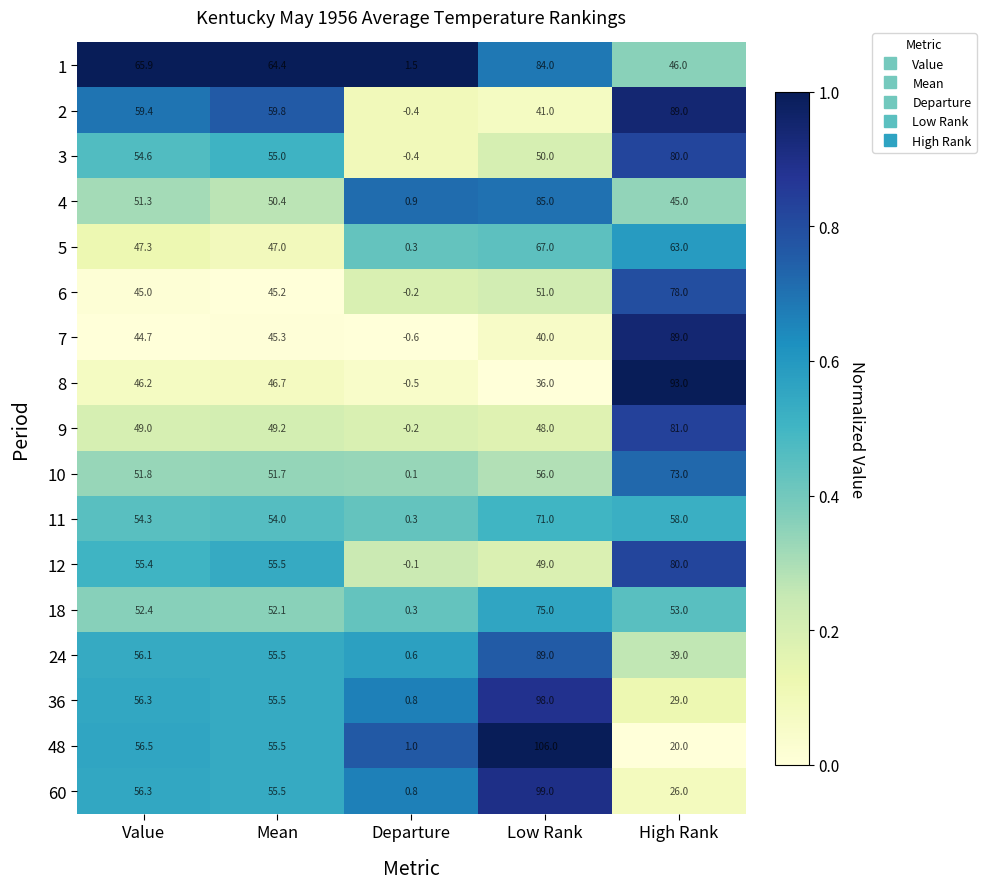

Is it true that 5 equals 63.0 at High Rank?

True